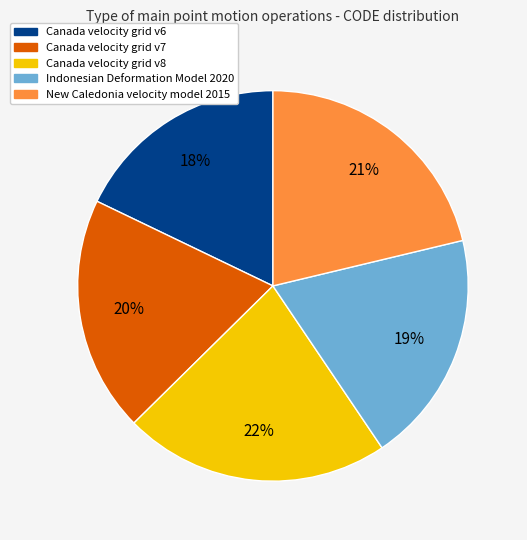

To the nearest percent, what percentage of the pie is Canada velocity grid v8?

22%